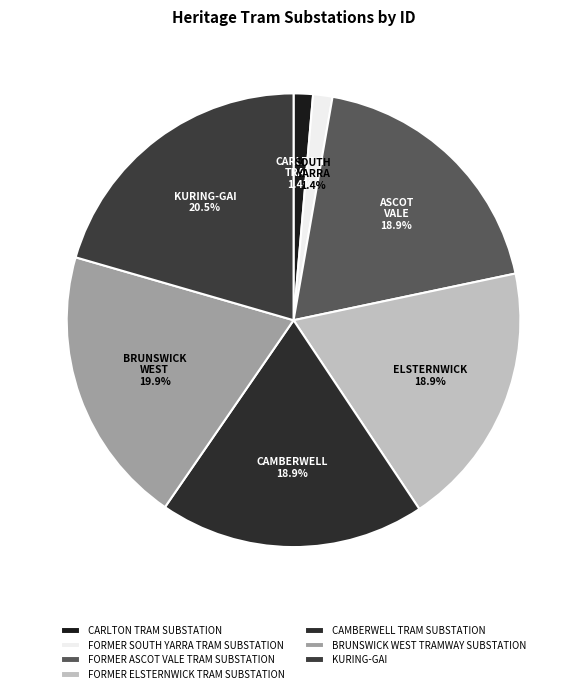

What percentage is the KURING-GAI slice, to the nearest percent?

21%